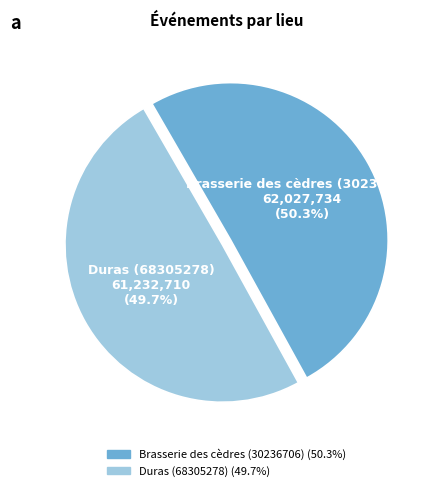

True or false: Brasserie des cèdres (30236706) accounts for 50% of the total.

True